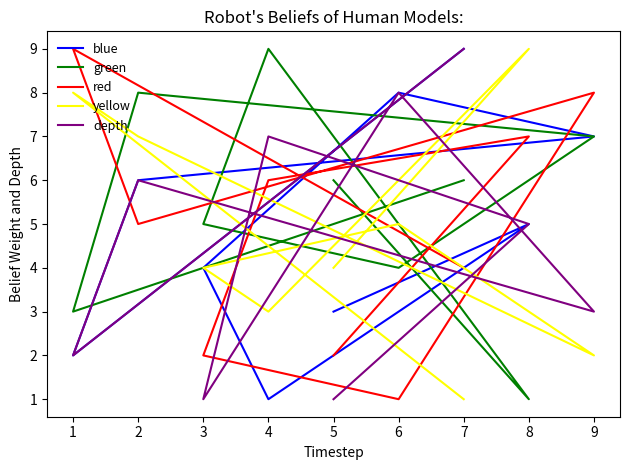

In red, how many points are lower than both neighbors (excluding endpoints)?

2